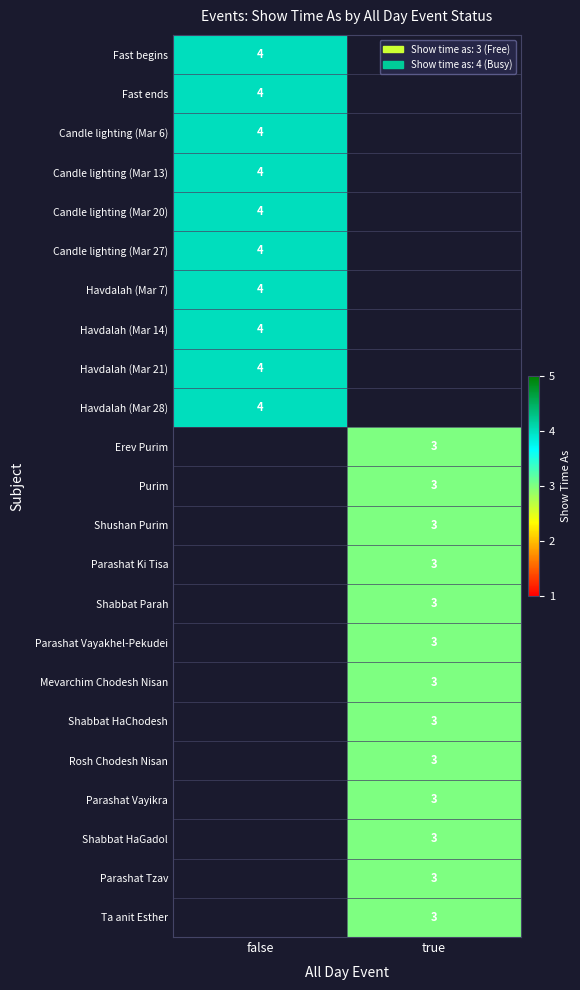

Which label corresponds to the largest value in the chart?

false